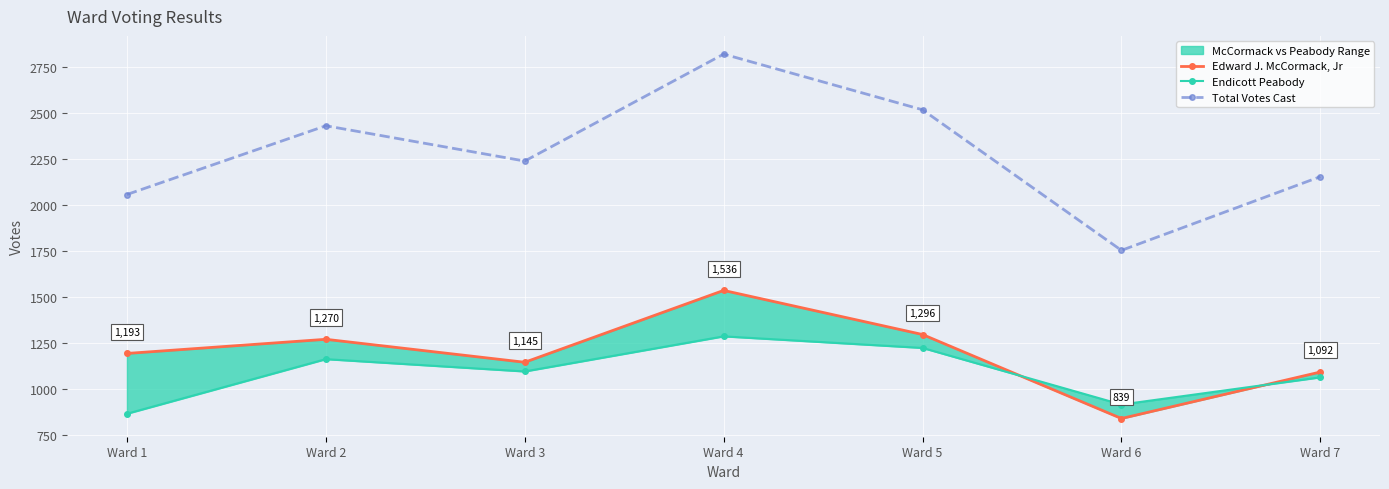

What is the difference between the Endicott Peabody values at Ward 7 and Ward 6?

148